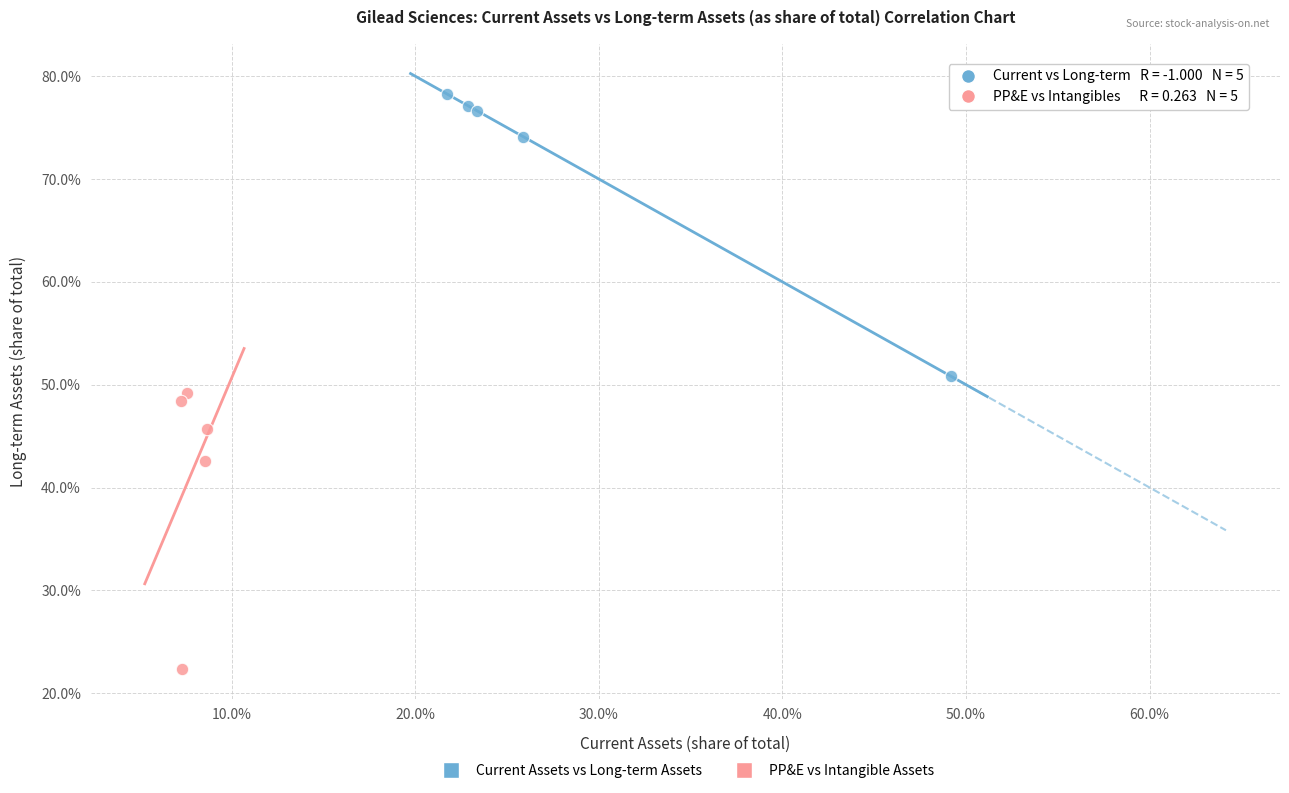

What are all the series names shown in the legend?

Current Assets vs Long-term Assets, PP&E vs Intangible Assets